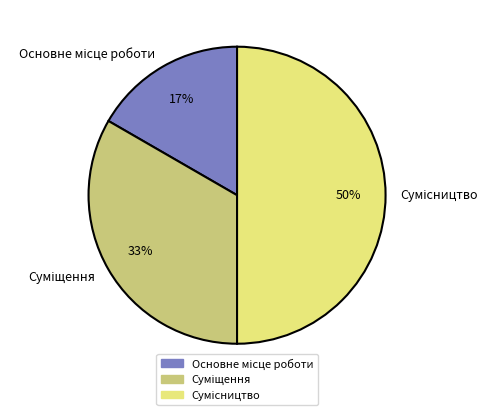

To the nearest percent, what is the average slice percentage?

33%